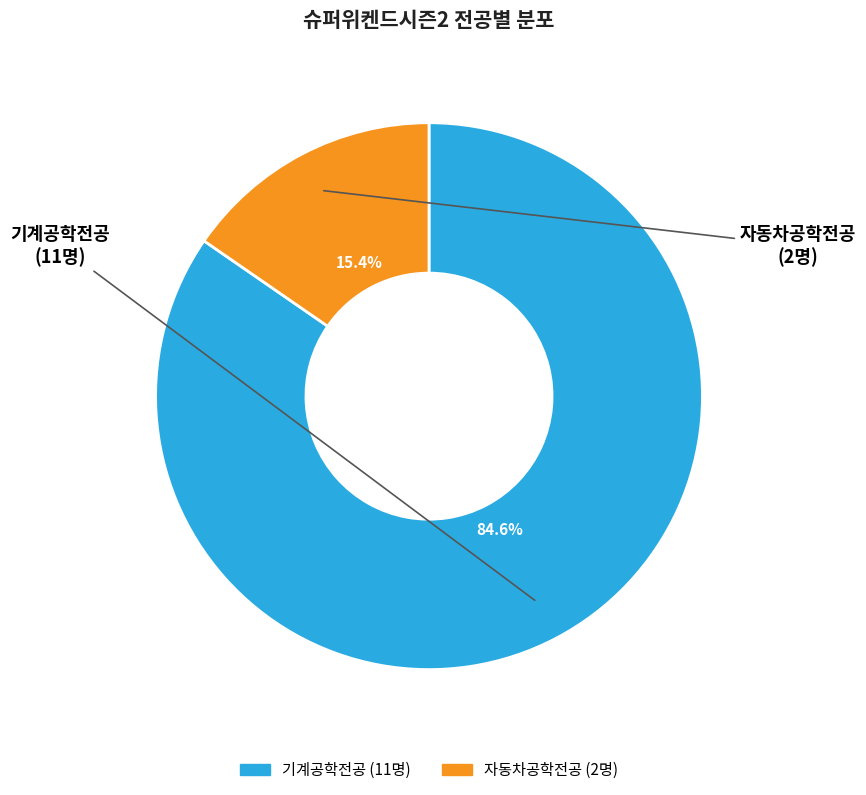

To the nearest percent, what is the average slice percentage?

50%